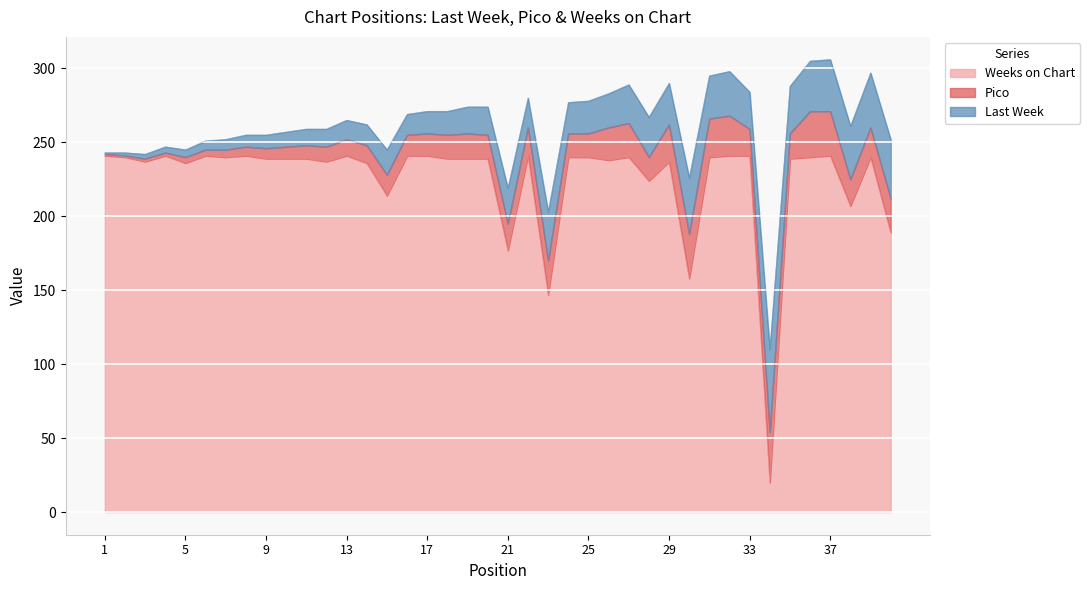

At how many categories does at least one series exceed 123?

39